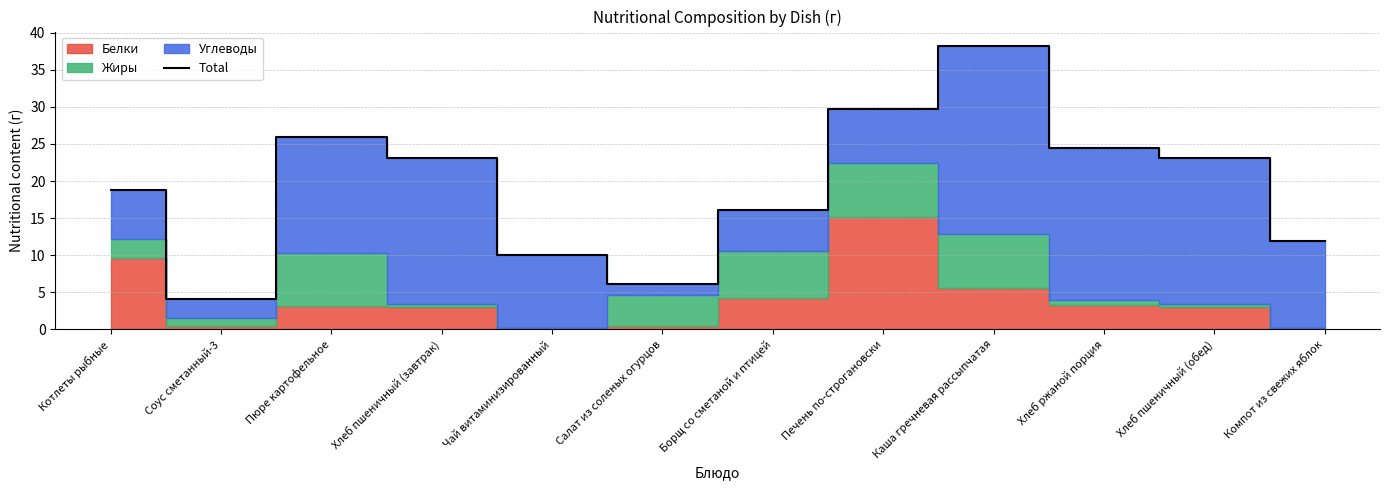

How many lines are shown in the chart?

1